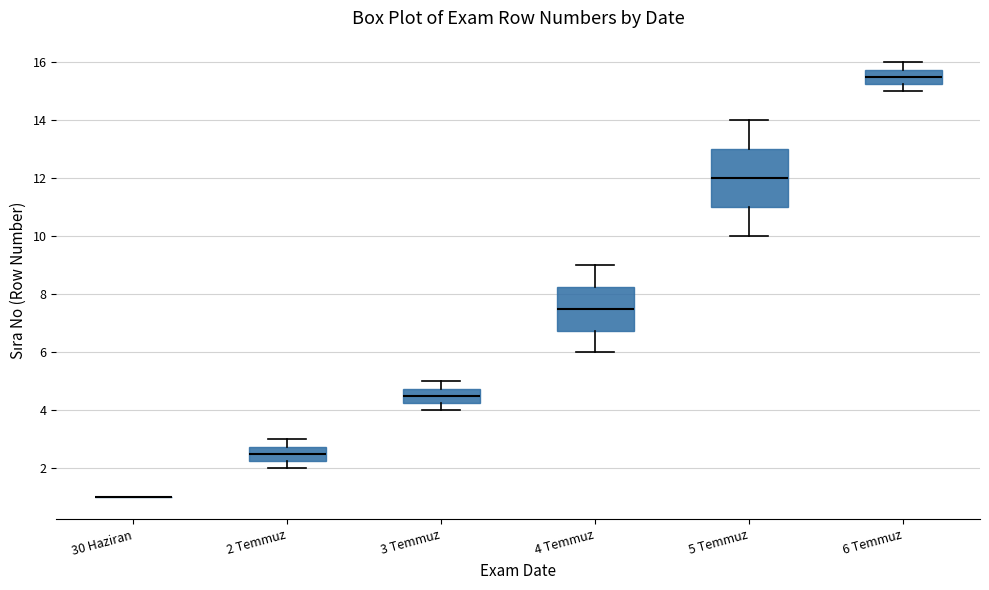

Reading left to right, read every box against the y-axis: the position of its median line, the range the box covers, and the ends of its whiskers. The values are not printed on the chart, so give them approximately, as read against the axis.

30 Haziran: box collapsed to a line at 1.0, whiskers 1.0 to 1.0
2 Temmuz: median 2.6, box 2.2 to 2.8, whiskers 2.0 to 3.0
3 Temmuz: median 4.6, box 4.2 to 4.8, whiskers 4.0 to 5.0
4 Temmuz: median 7.6, box 6.8 to 8.2, whiskers 6.0 to 9.0
5 Temmuz: median 12.0, box 11.0 to 13.0, whiskers 10.0 to 14.0
6 Temmuz: median 15.6, box 15.2 to 15.8, whiskers 15.0 to 16.0